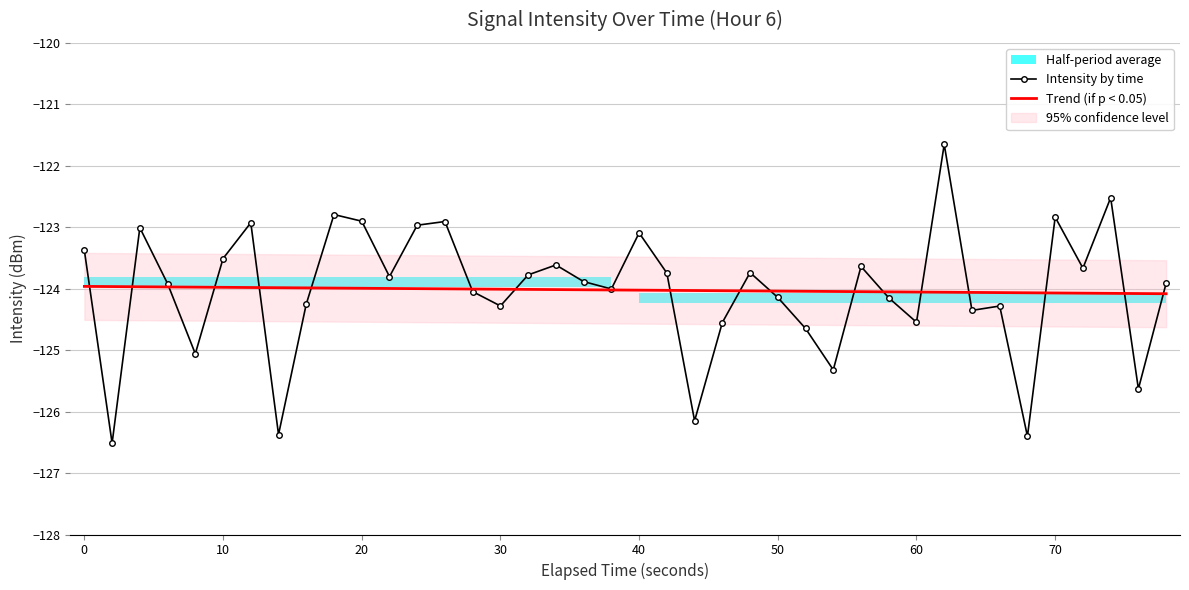

The value of Trend (if p < 0.05) at 11 is -212.1. True or false?

False